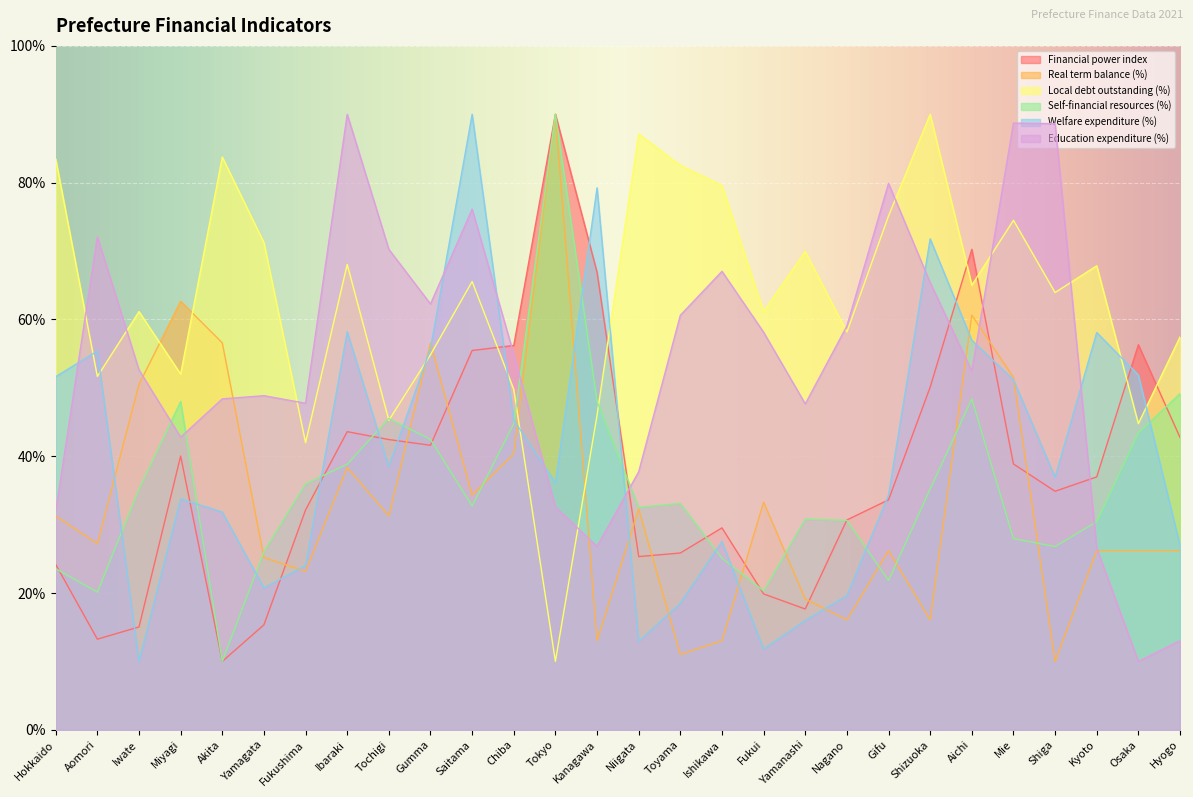

At which category does the chart reach its peak across all series?

Tokyo